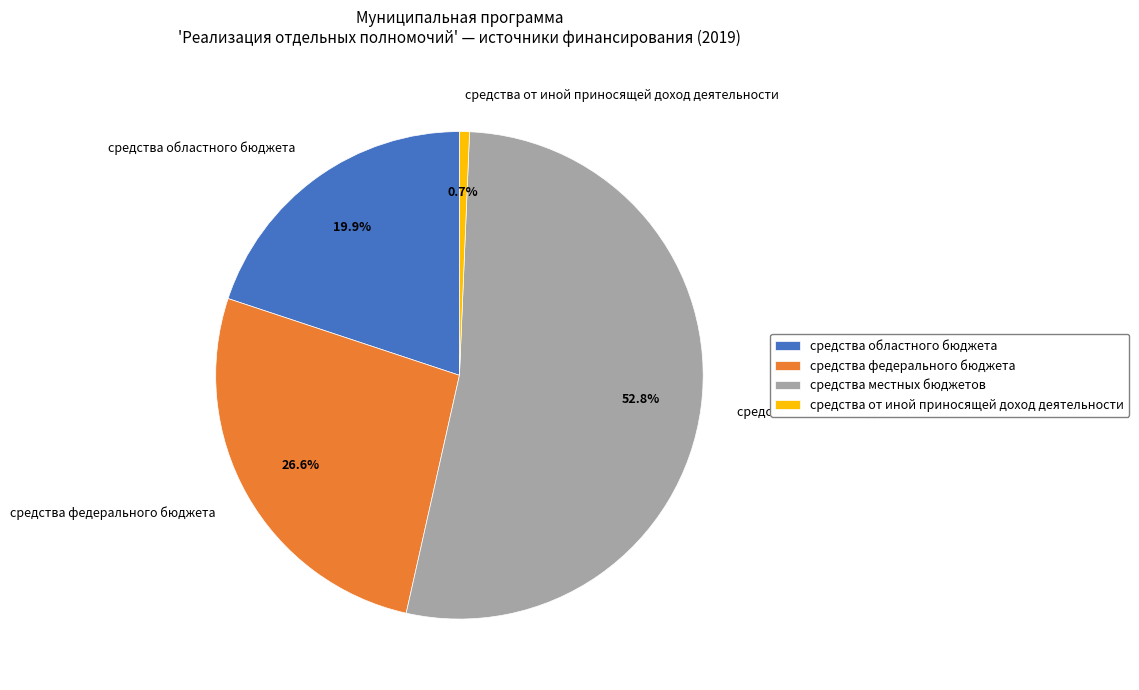

Is the sum of средства областного бюджета and средства местных бюджетов greater than half?

Yes